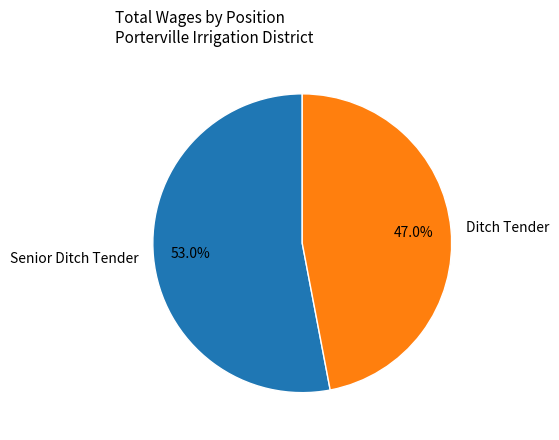

Which category has the smallest portion of the pie?

Ditch Tender